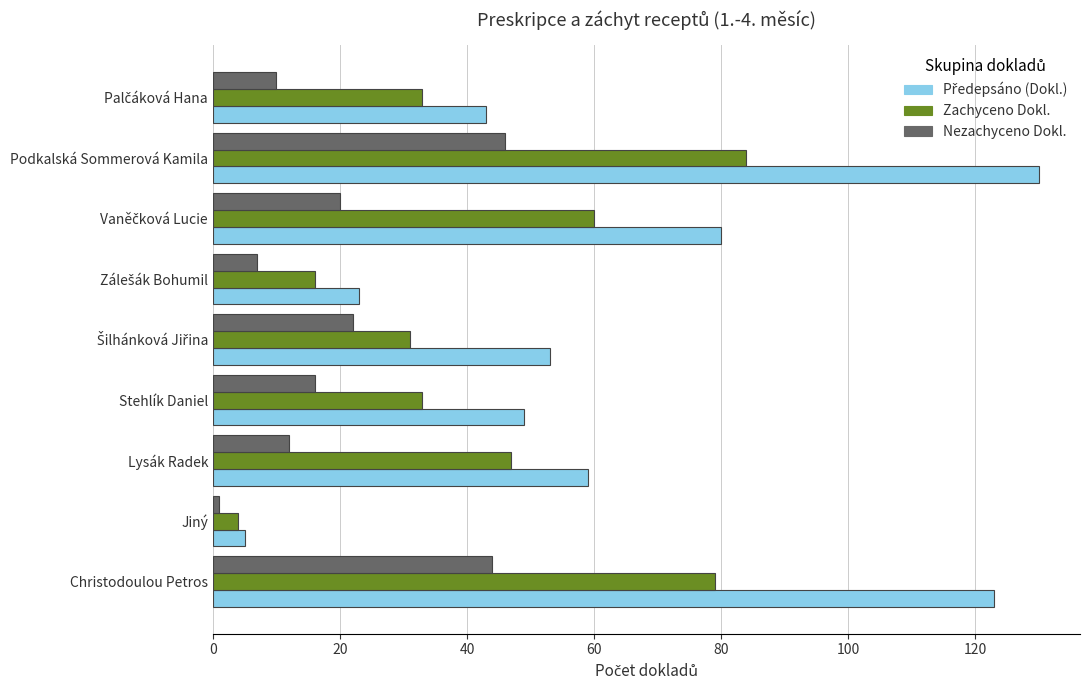

Which label corresponds to the smallest value in the chart?

Jiný